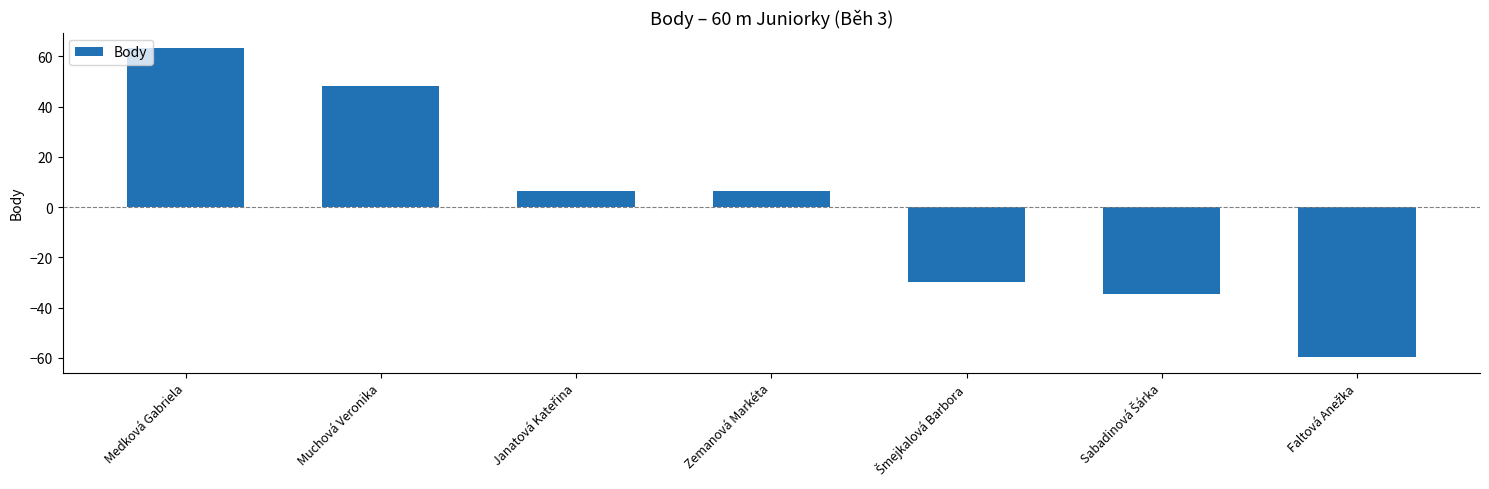

At which label does the data first exceed 6?

Medková Gabriela